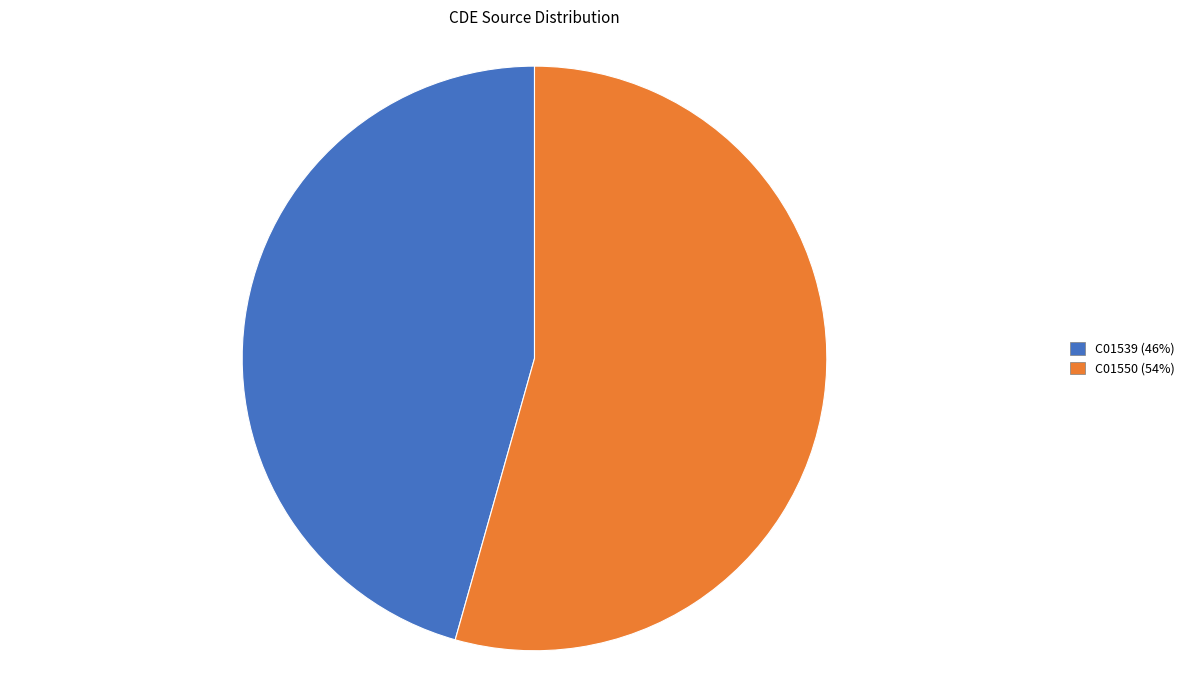

Is the sum of C01539 and C01550 greater than half?

Yes